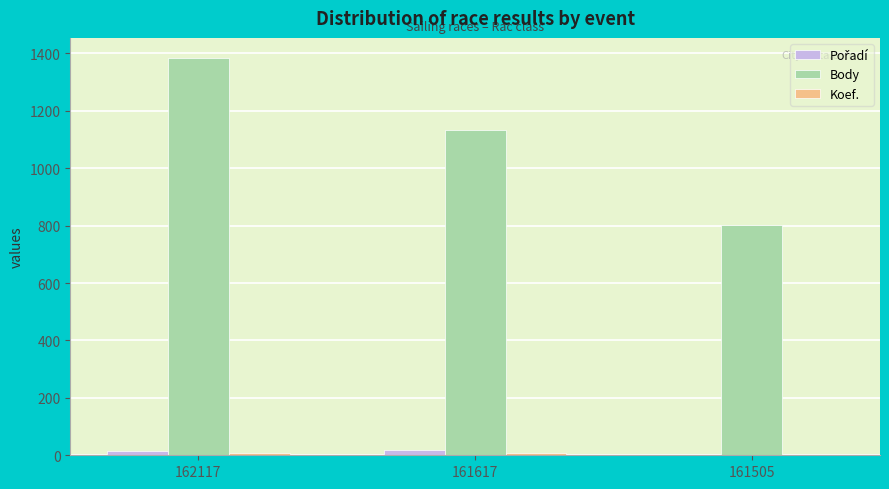

Which series changed the most between 161617 and 161505?

Body